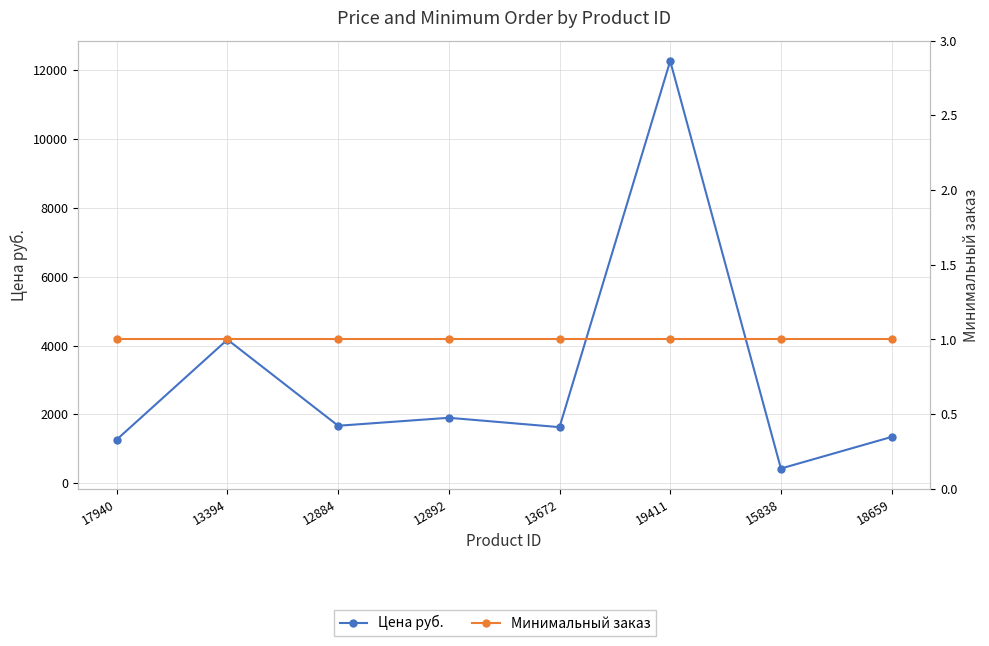

Which category has the highest value in the Цена руб. series?

19411